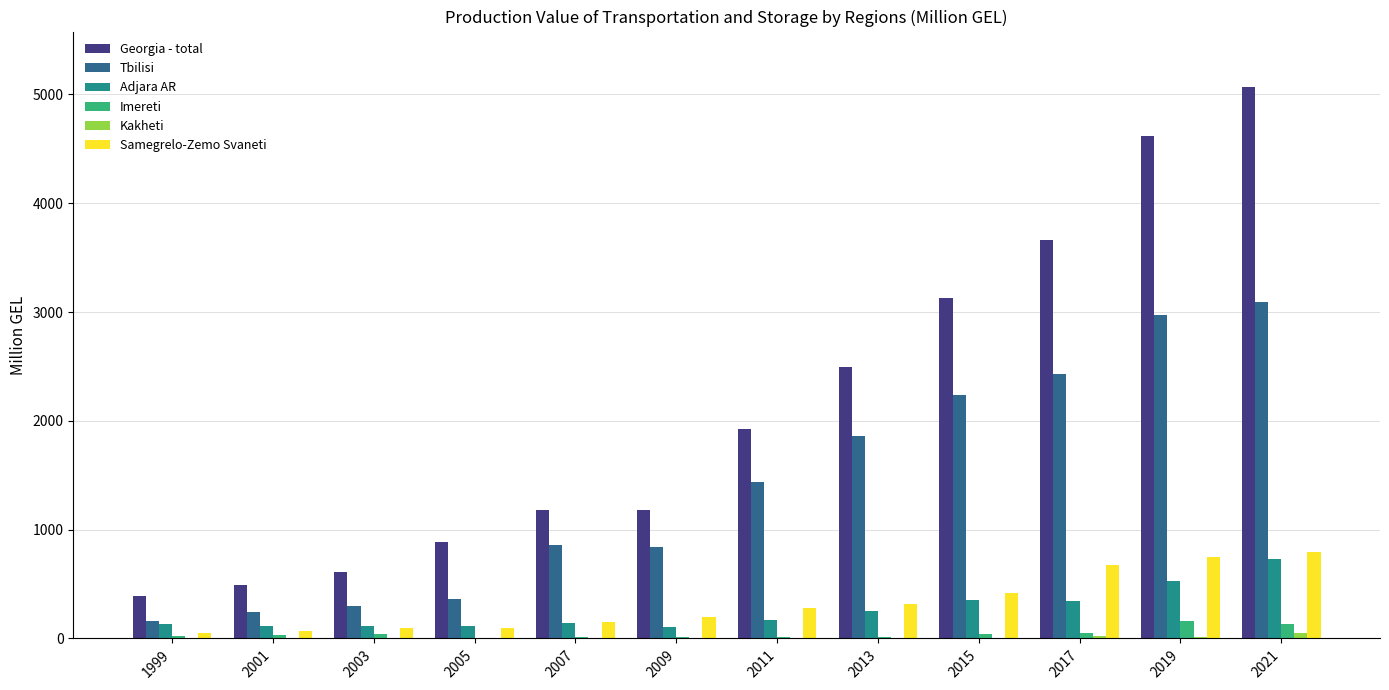

At which category is the sum across all series the highest?

2021